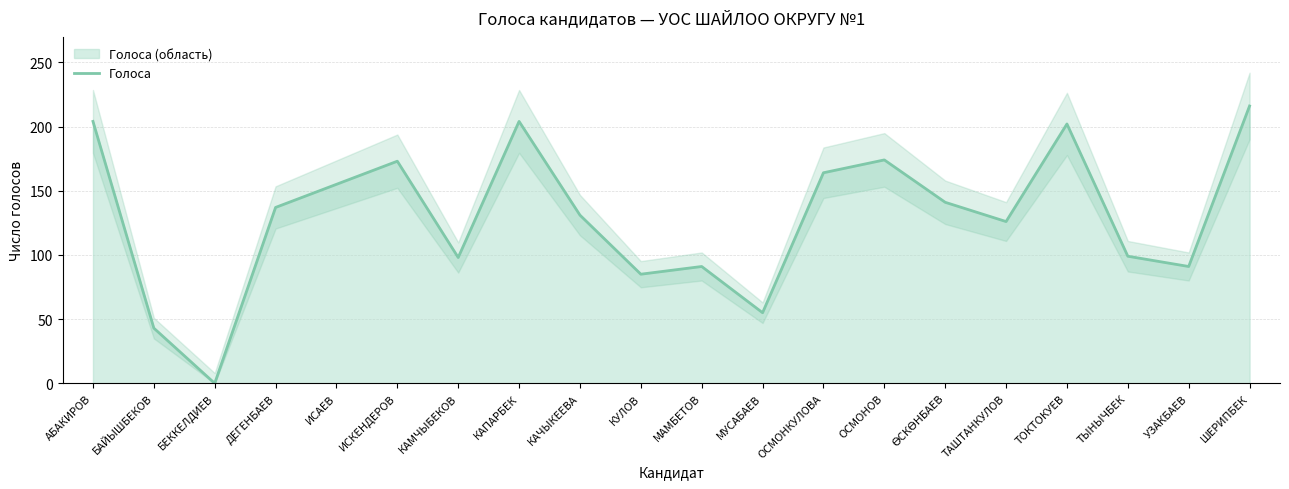

What is the sum of the values at ШЕРИПБЕК and ОСМОНКУЛОВА?

380